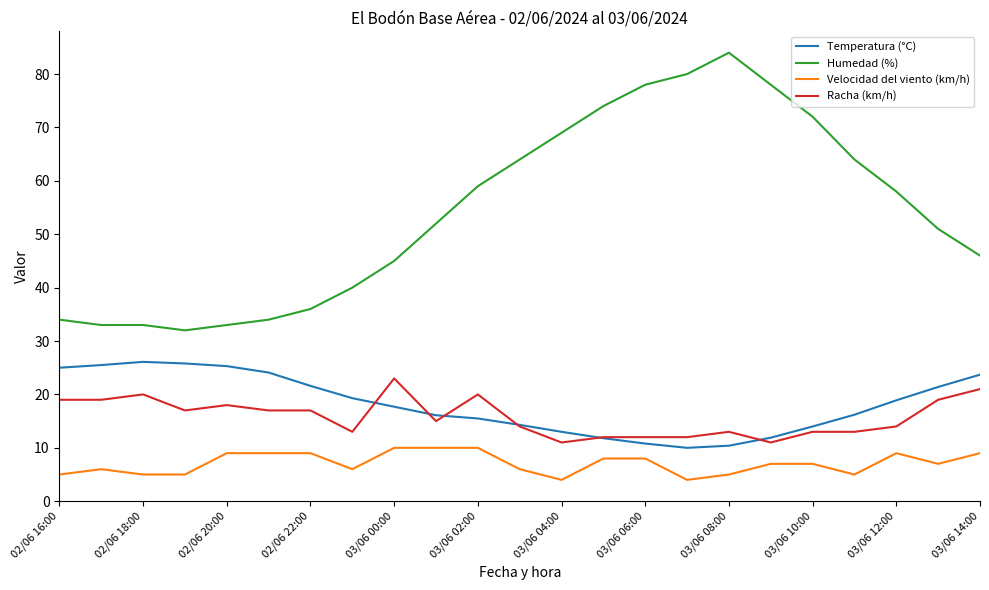

True or false: Humedad (%) and Racha (km/h) cross at least once.

False